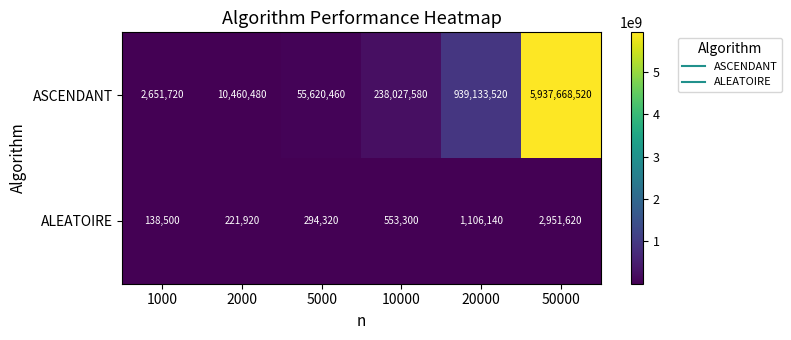

Reading left to right, transcribe all the data shown in this chart.

ASCENDANT: 2651720	10460480	55620460	238027580	939133520	5937668520
ALEATOIRE: 138500	221920	294320	553300	1106140	2951620